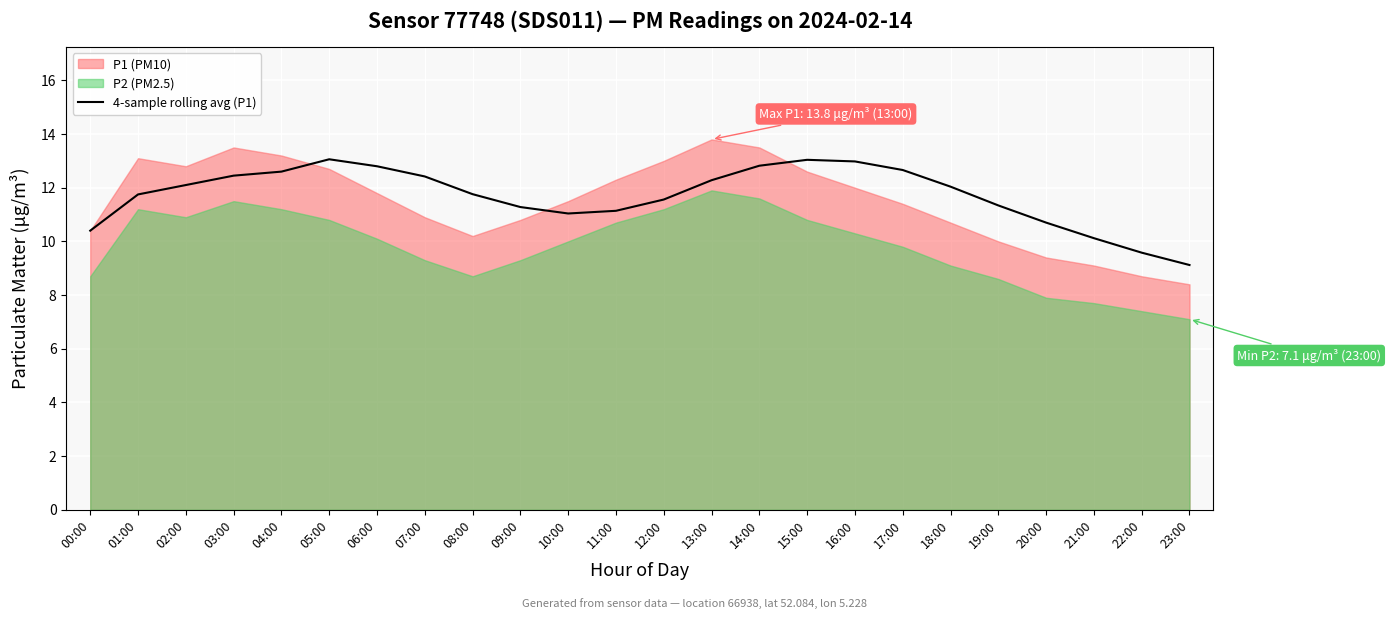

What is the label of the 4th point from the right?

20:00